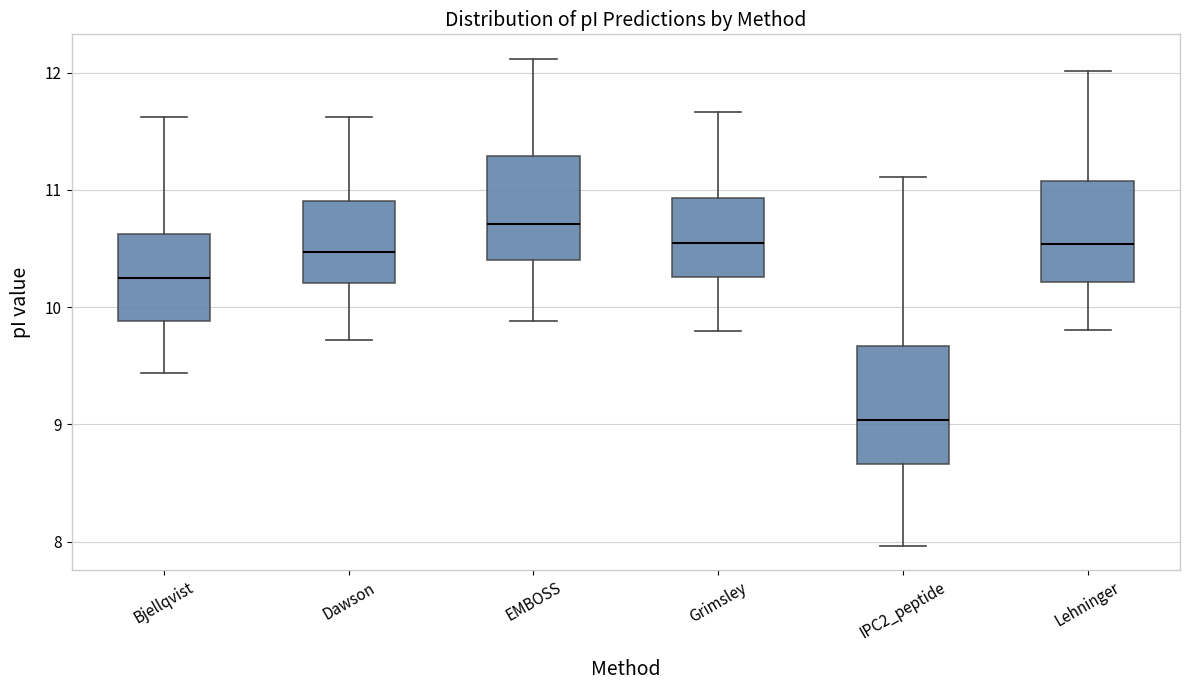

Which box is the tallest, from its lower edge to its upper edge?

IPC2_peptide